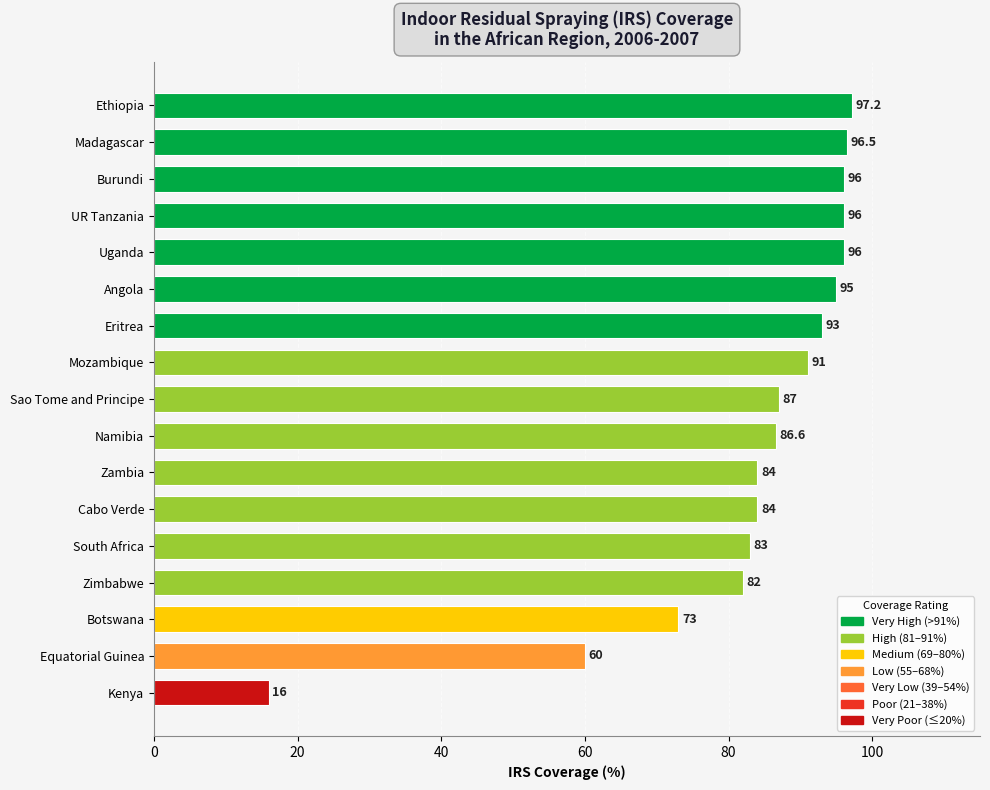

Is it true that the value at Ethiopia is 59.5?

False